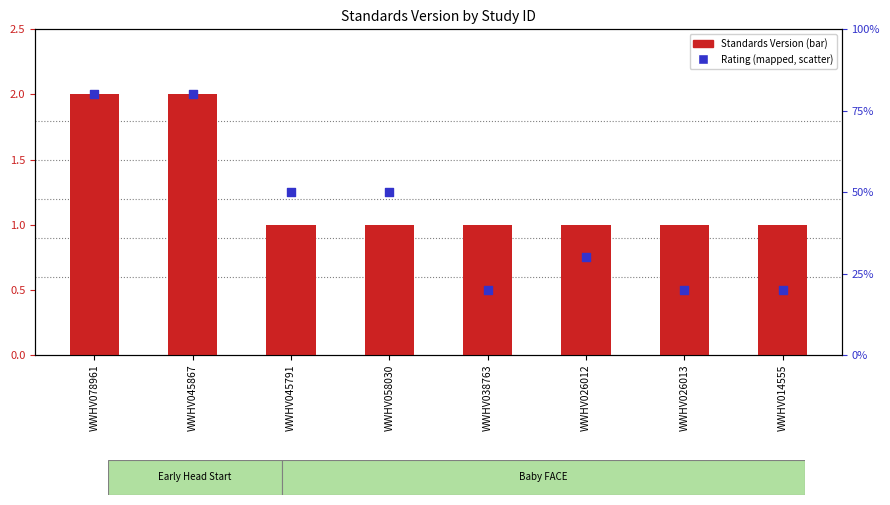

What are all the series names shown in the legend?

Standards Version, Rating (mapped)